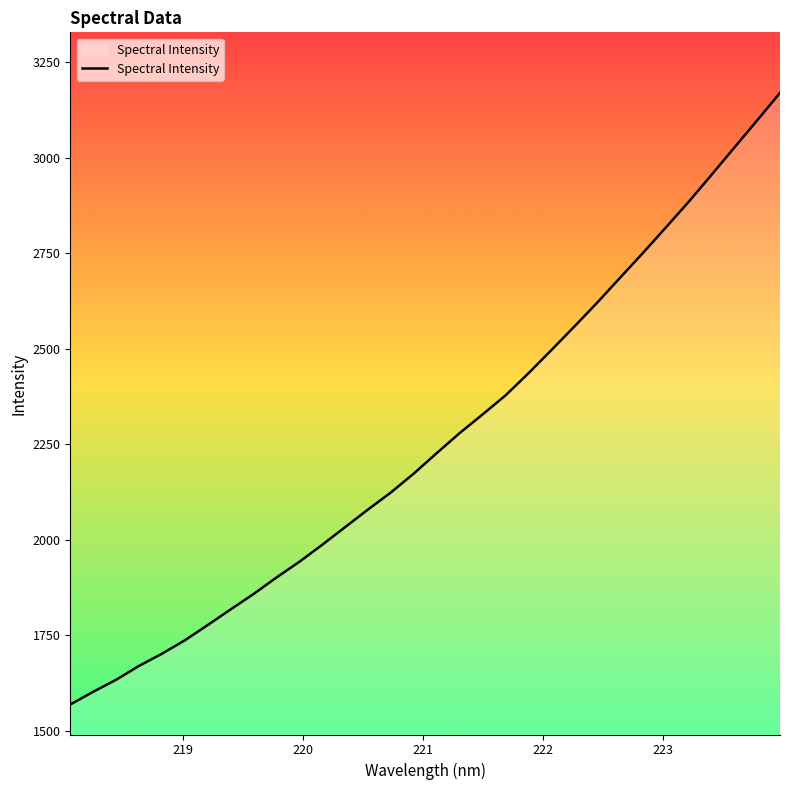

What is the maximum value shown in the chart?

3169.2